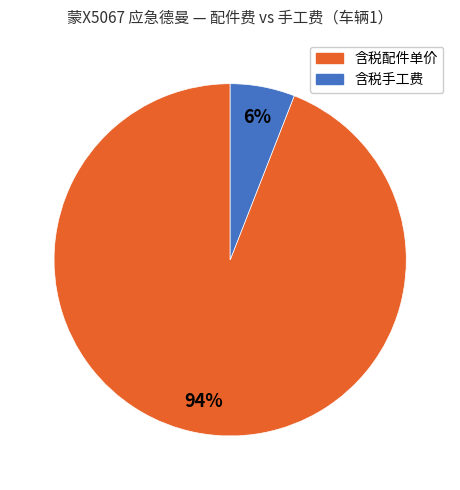

Does any single category account for the majority?

Yes